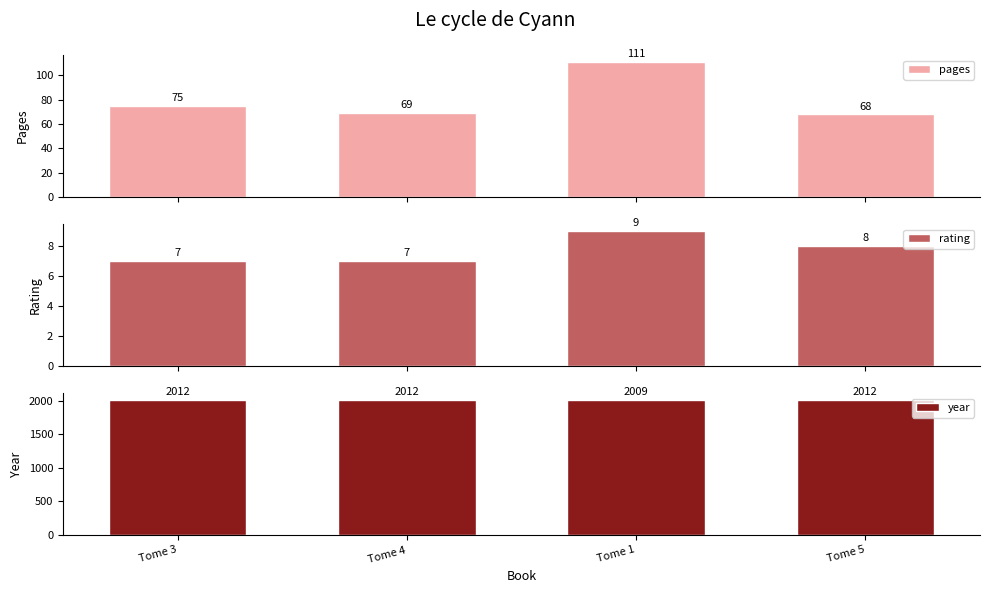

Which label corresponds to the smallest value in the chart?

Tome 3